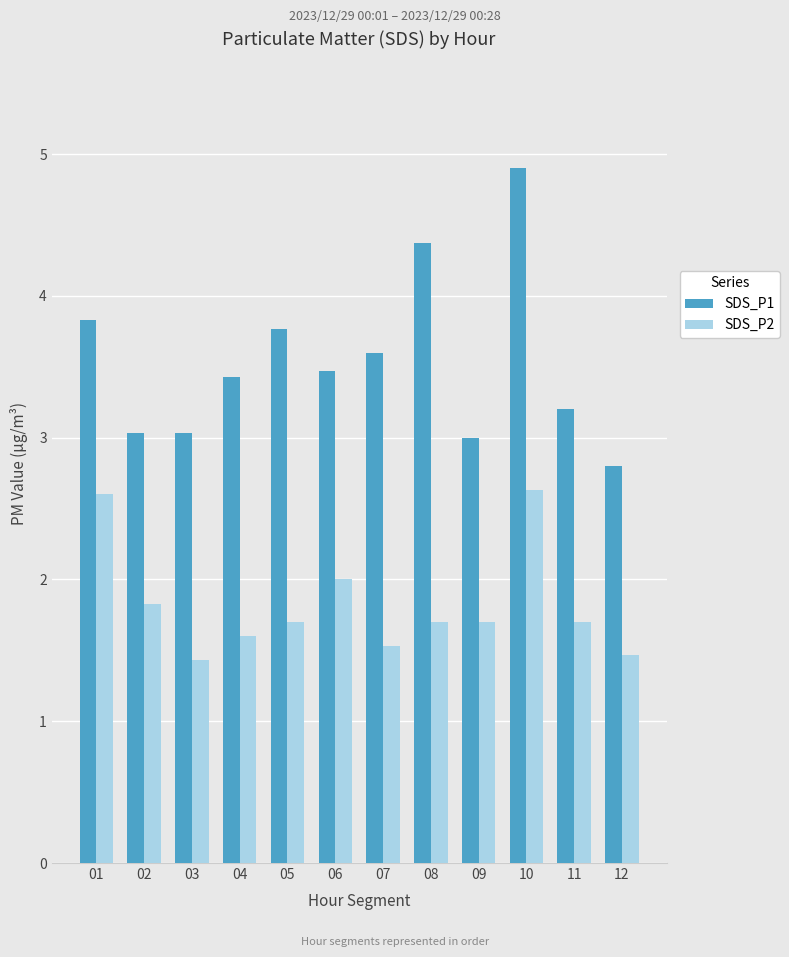

Between 05 and 09, which series saw the biggest shift?

SDS_P1